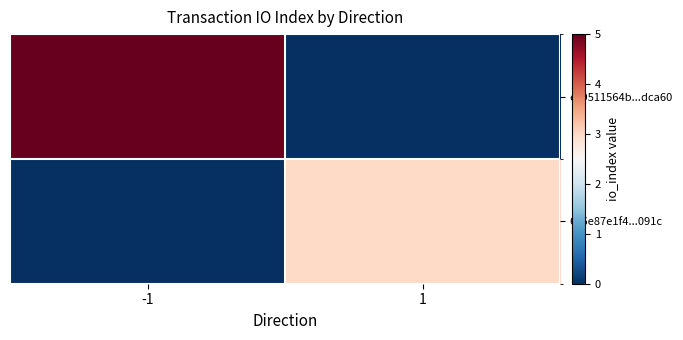

Reading right to left, what are all the values shown in this chart?

e99511564b...dca60: 1=0	-1=5
606e87e1f4...091c: 1=3	-1=0